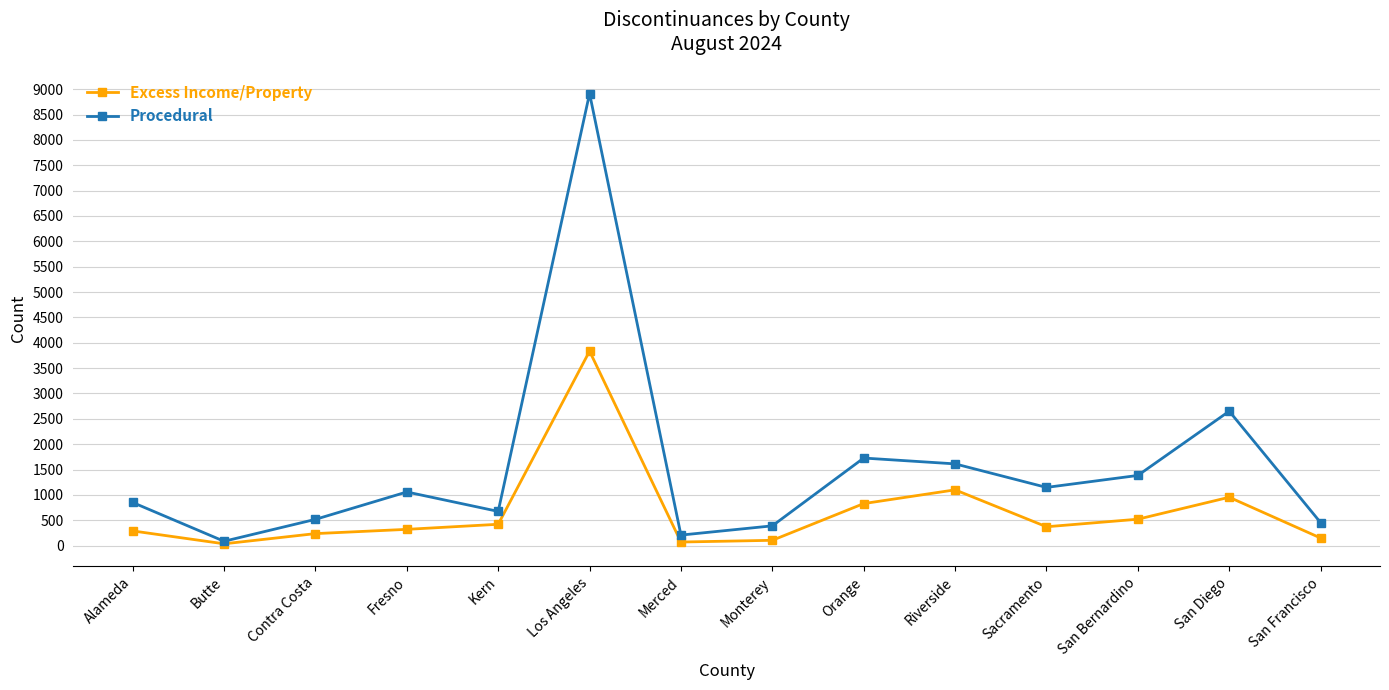

How many data points in Excess Income/Property are less than 372?

7